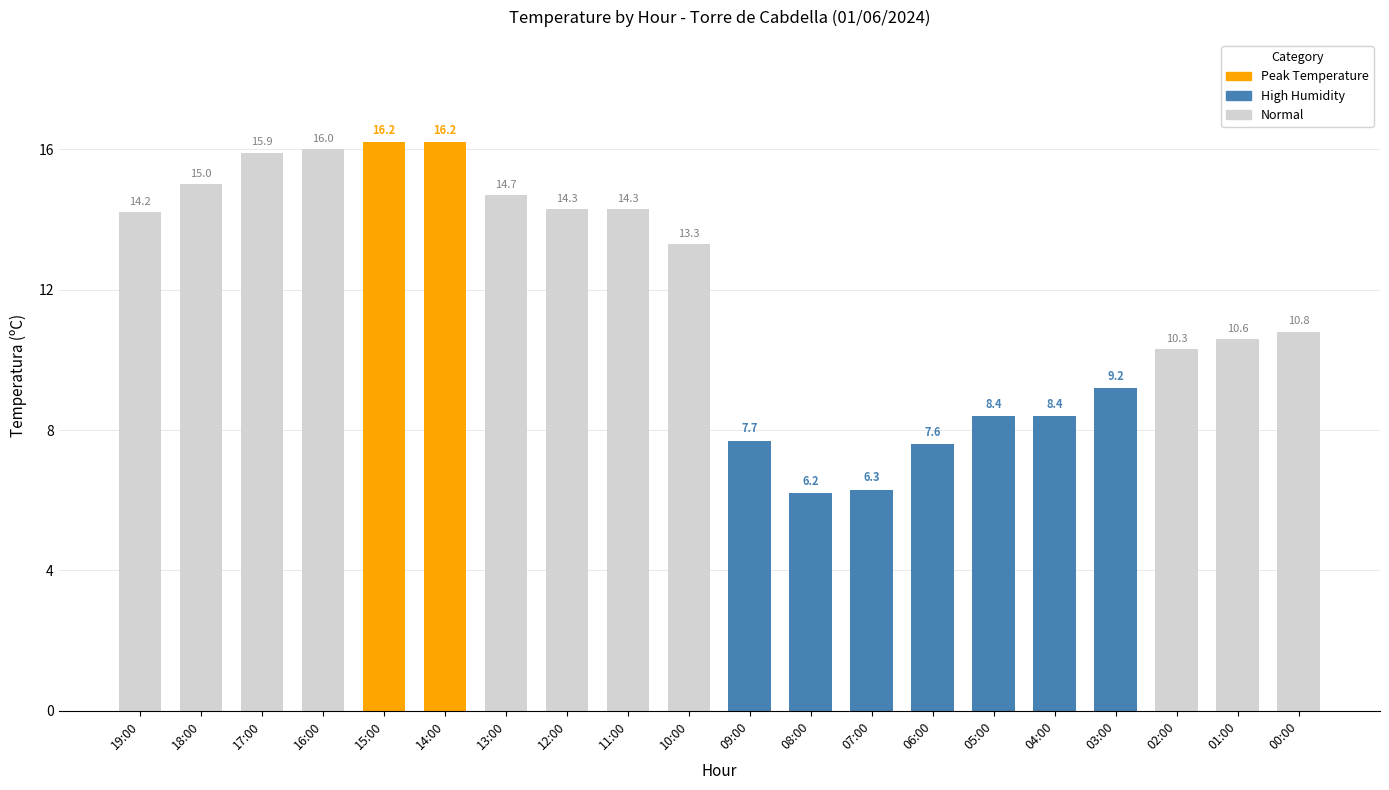

What is the label of the 10th bar from the left?

10:00